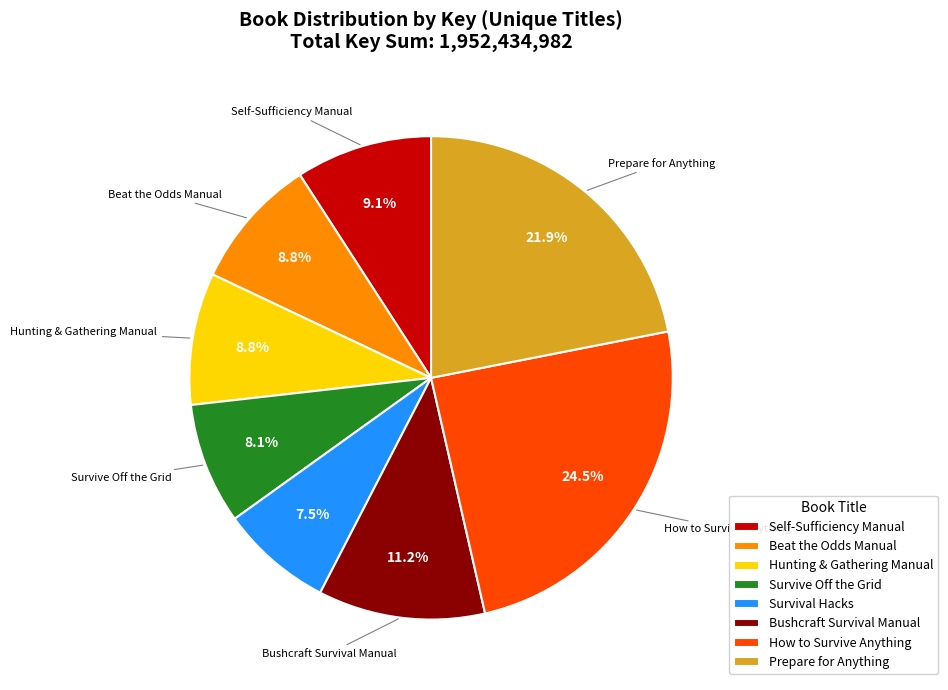

Approximately how many times larger is the value at Bushcraft Survival Manual compared to Survival Hacks?

1.5